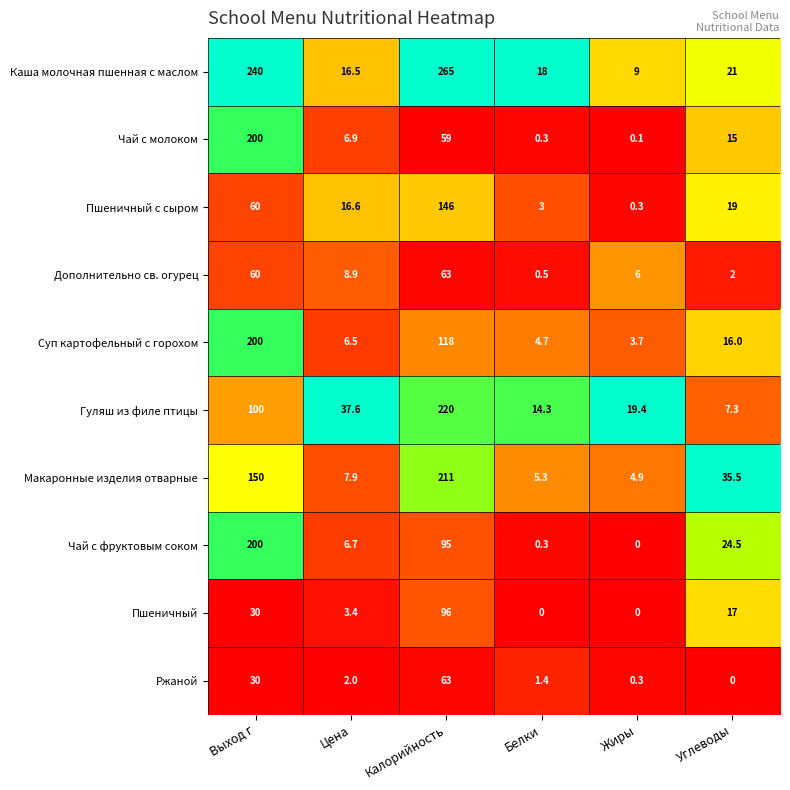

Which series has the widest spread of values?

Каша молочная пшенная с маслом